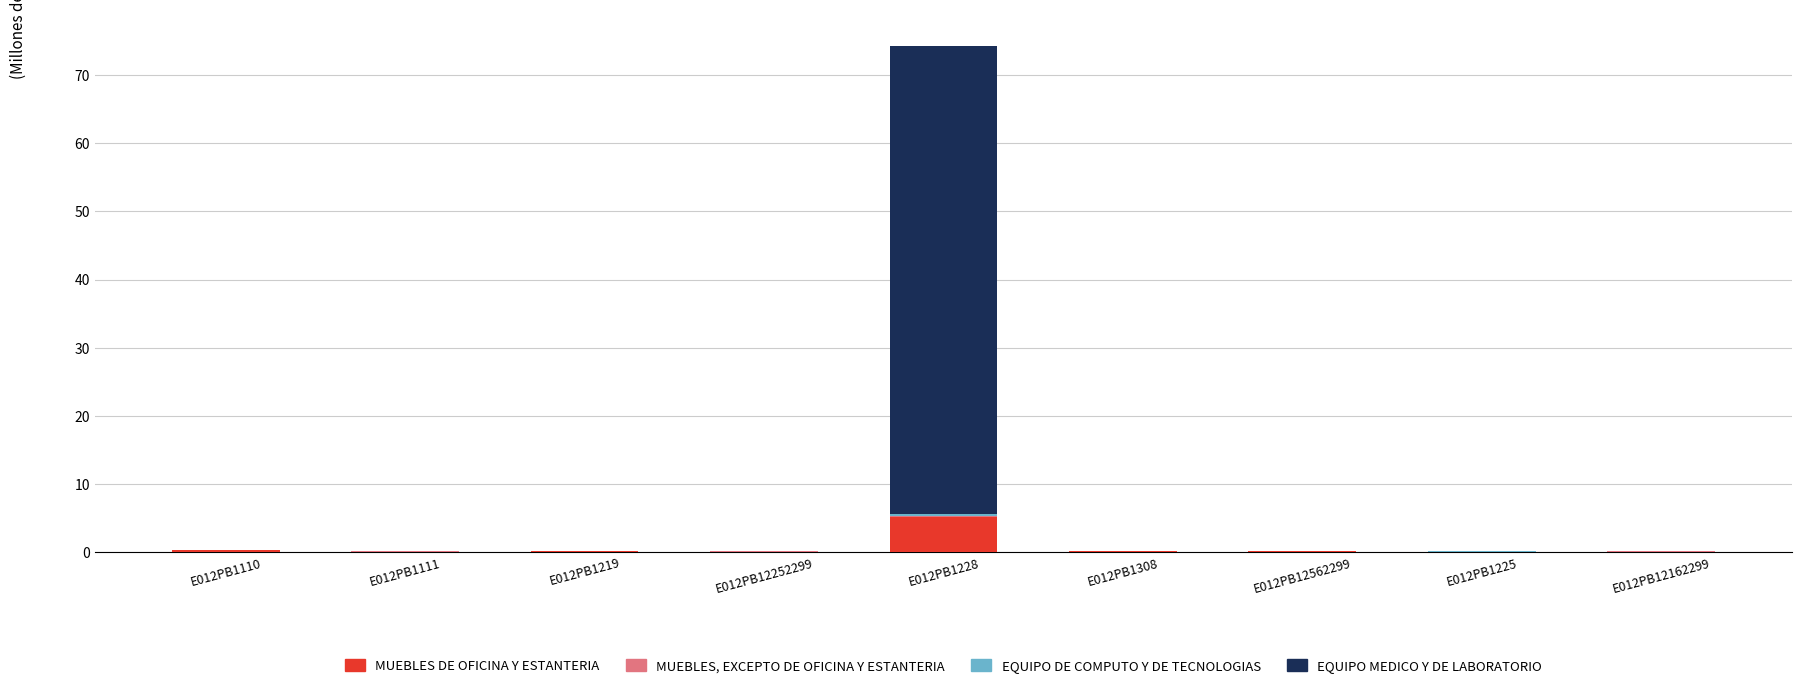

Which series has the largest range (max minus min)?

EQUIPO MEDICO Y DE LABORATORIO